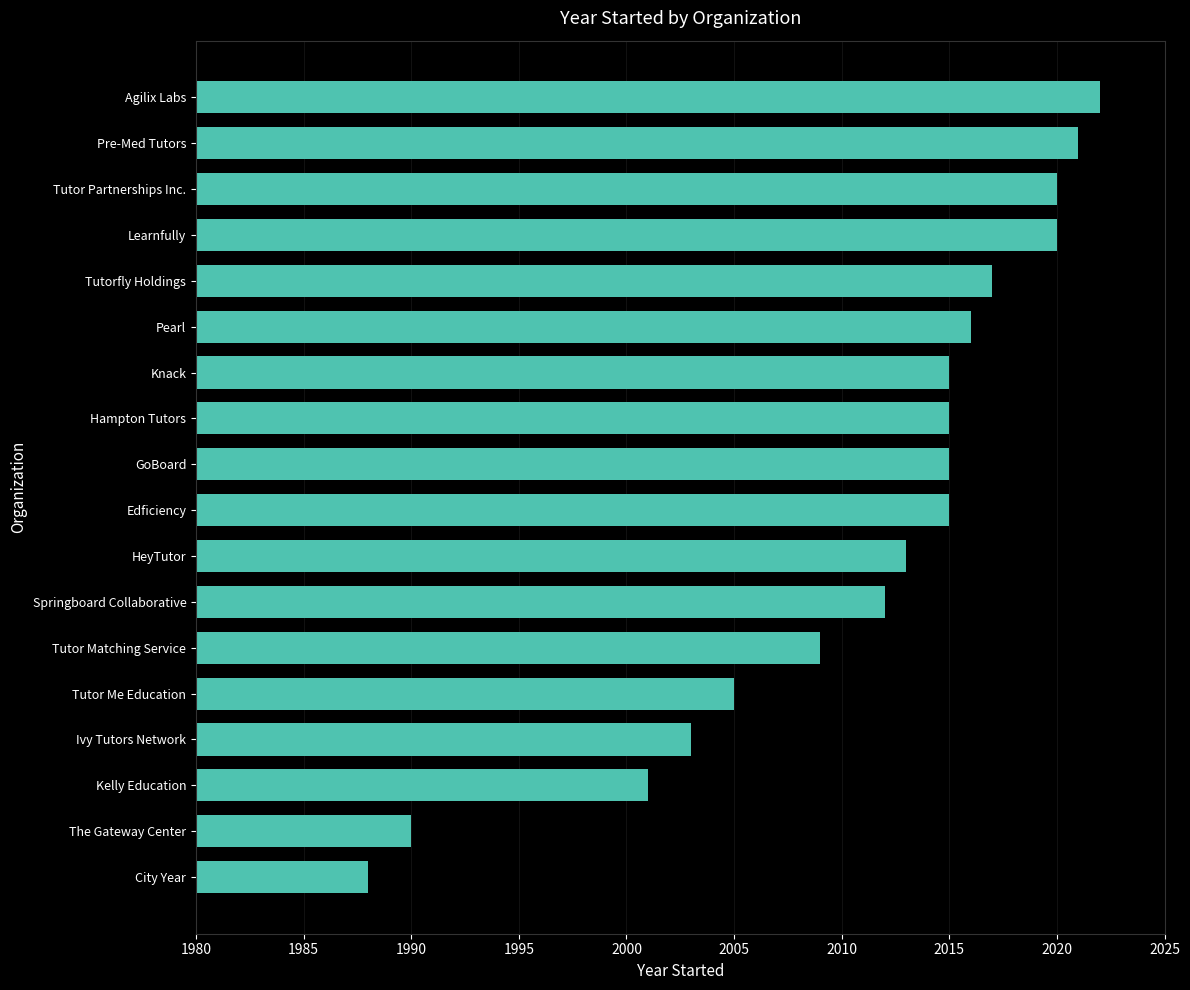

What is the average value?

2011